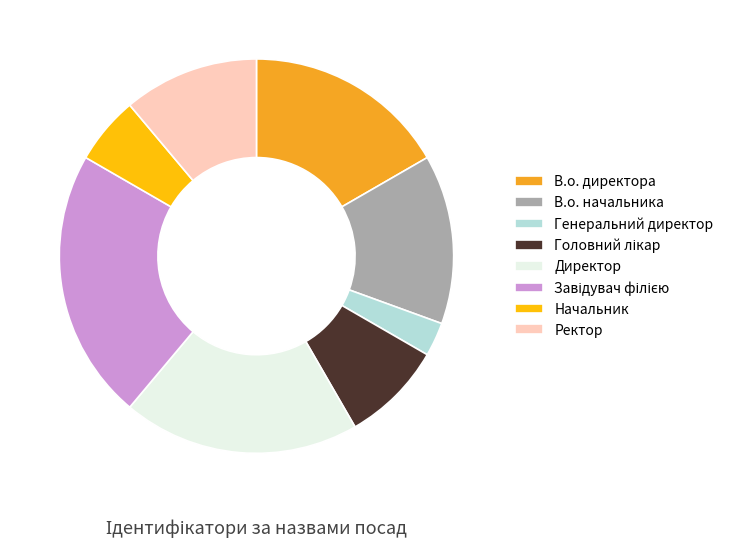

Does Директор account for over 50% of the chart?

No